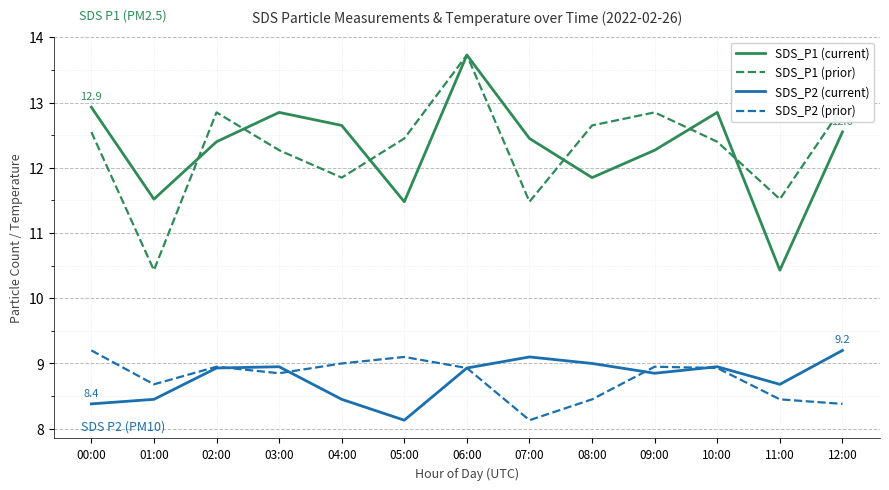

At which category does the chart reach its peak across all series?

06:00